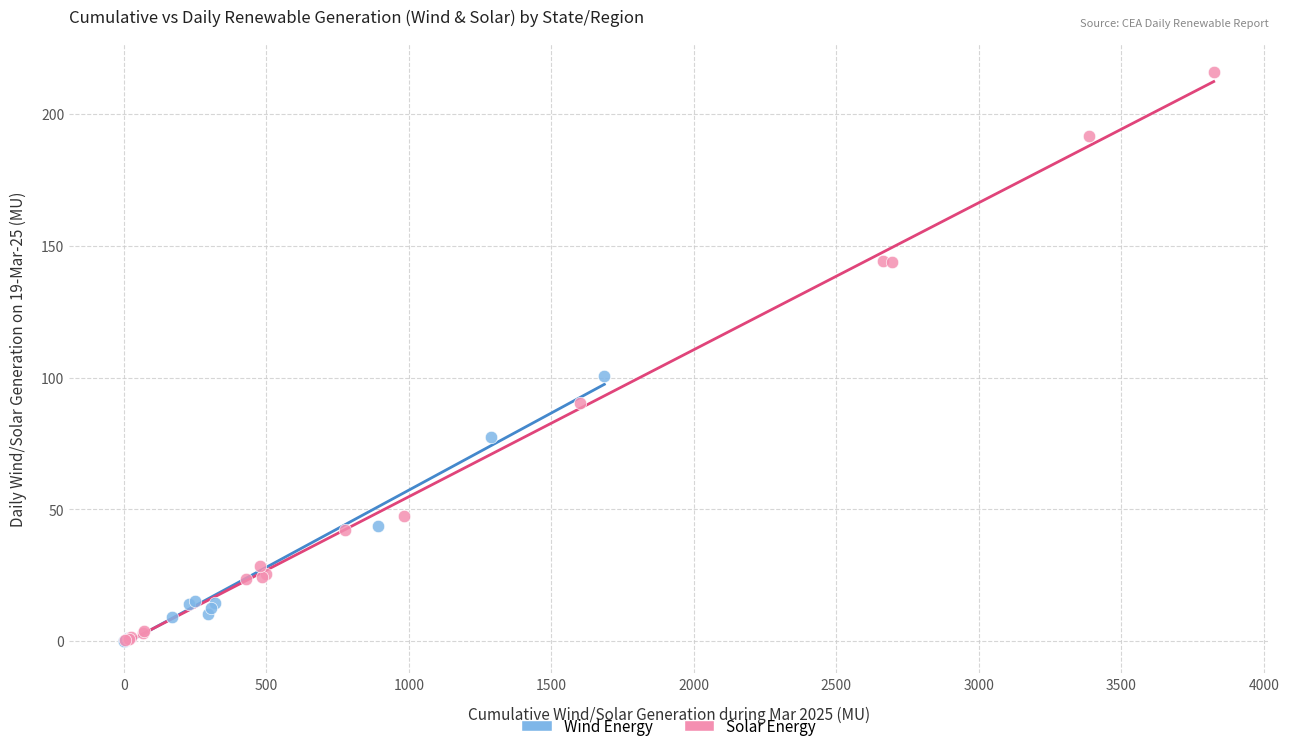

Which series has the widest spread of Y values?

Solar Energy